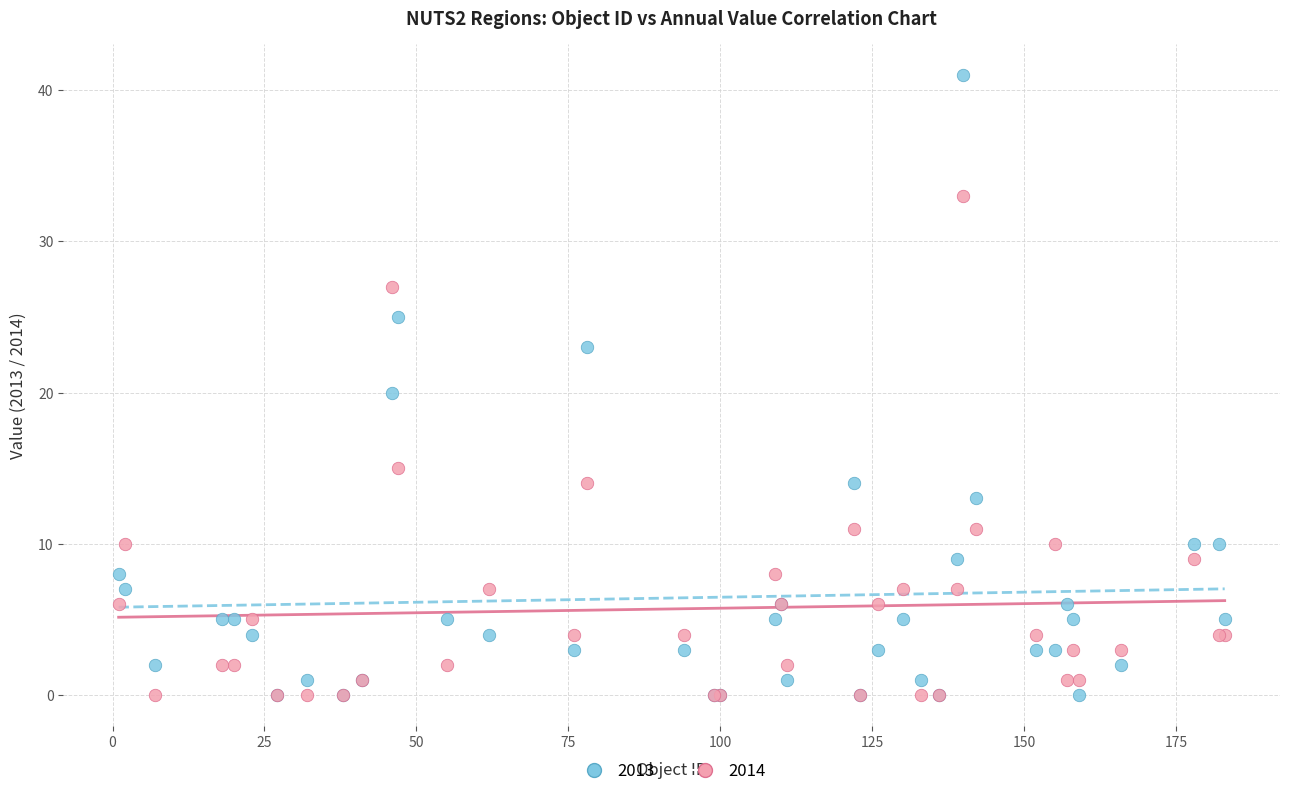

In the 2014 series, what Y value is closest to 16?

15